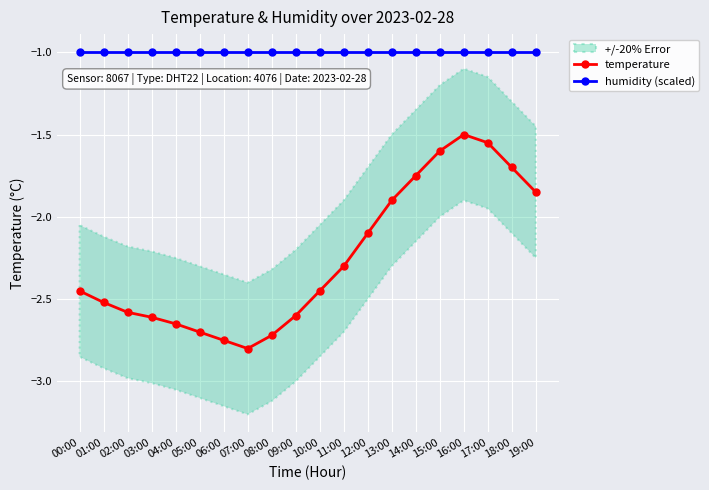

At which label is temperature closest to -2?

12:00